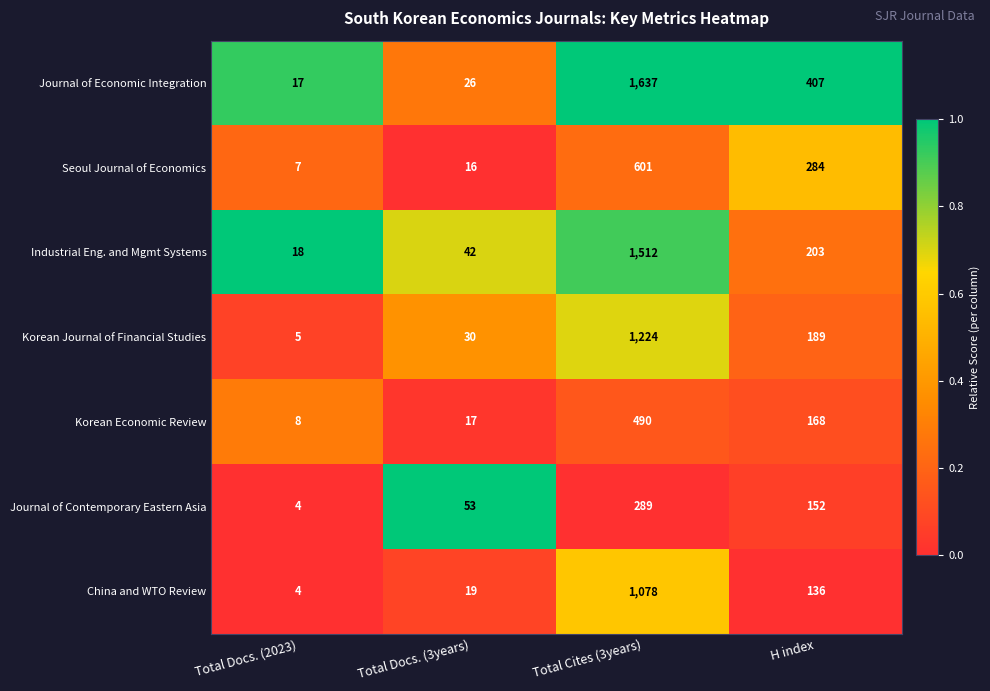

Reading left to right, list all the values displayed in this chart.

Journal of Economic Integration: 17	26	1637	407
Seoul Journal of Economics: 7	16	601	284
Industrial Eng. and Mgmt Systems: 18	42	1512	203
Korean Journal of Financial Studies: 5	30	1224	189
Korean Economic Review: 8	17	490	168
Journal of Contemporary Eastern Asia: 4	53	289	152
China and WTO Review: 4	19	1078	136